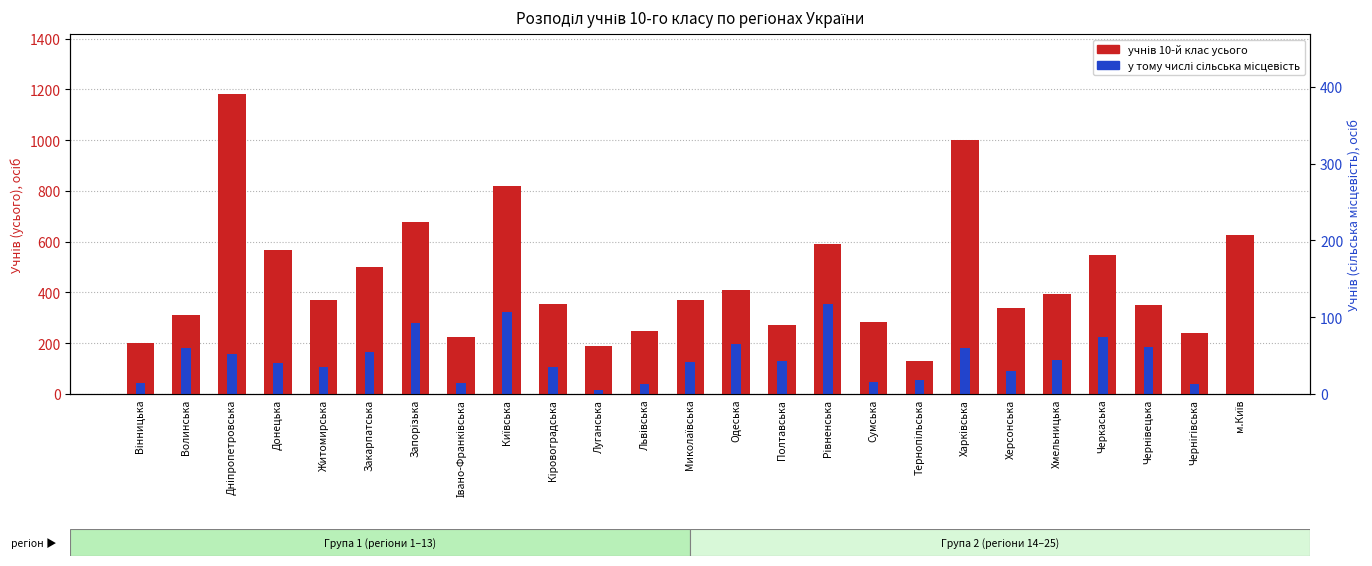

How many groups of bars are there?

25